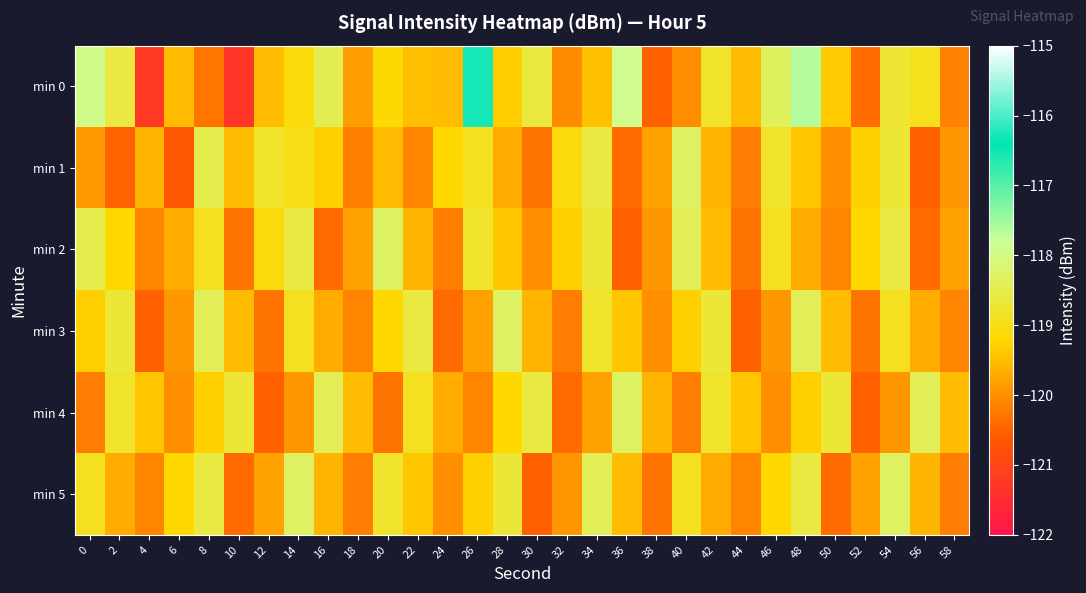

Count the number of categories in the chart.

30